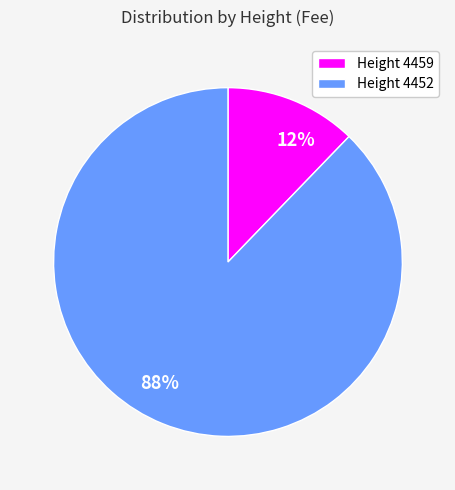

How many segments does this pie chart have?

2